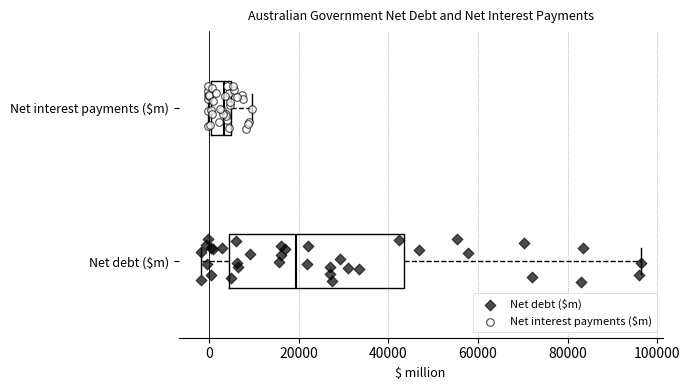

Where does the left whisker of the box for Net debt ($m) end on the x-axis? The values are not printed on the chart, so give them approximately, as read against the axis.

-2000